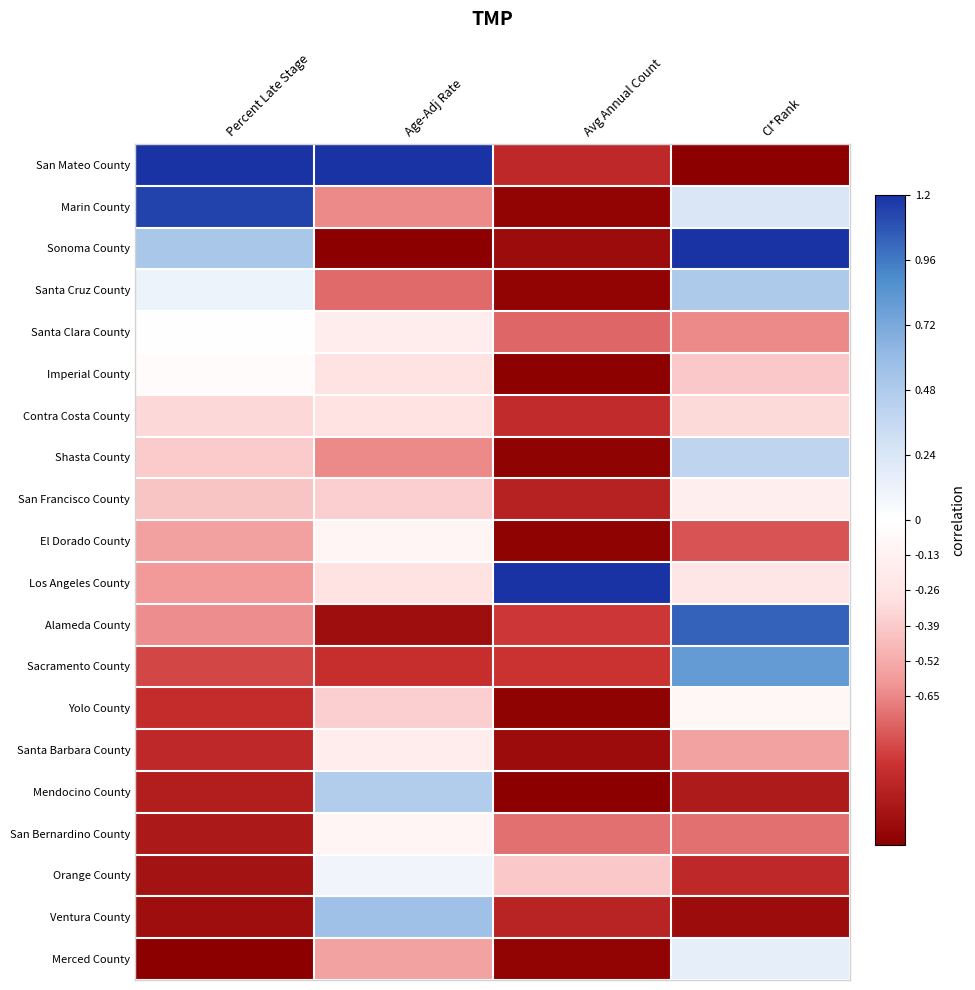

Which series has the largest range (max minus min)?

San Mateo County